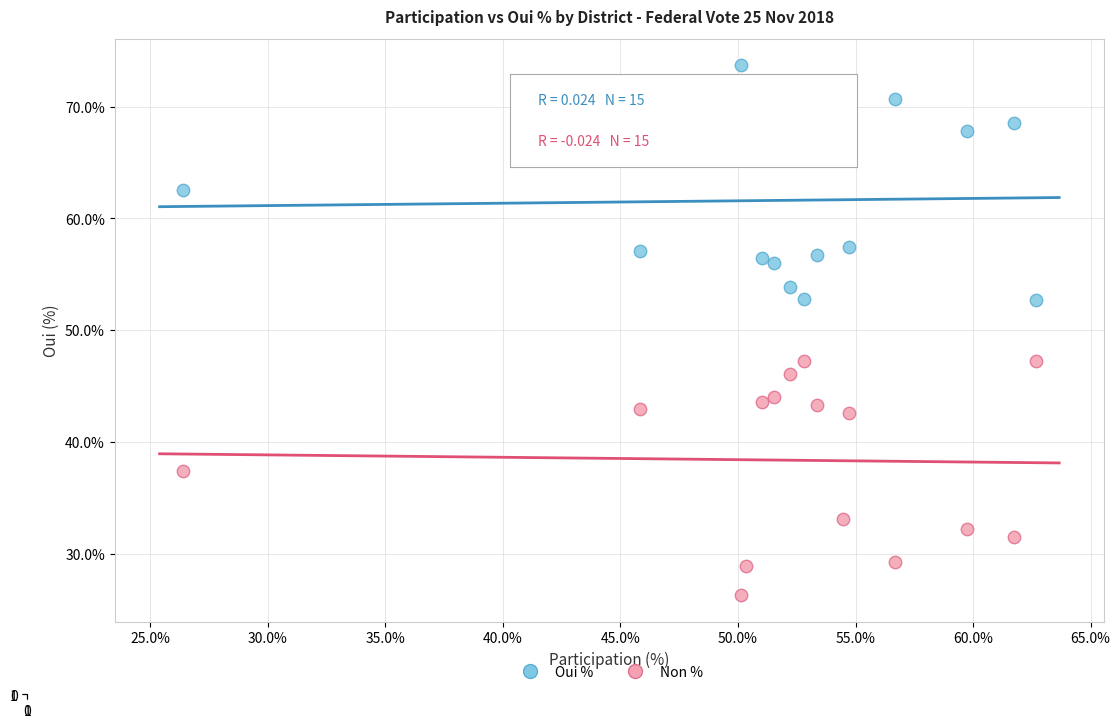

Which series reaches the maximum Y coordinate?

Oui %